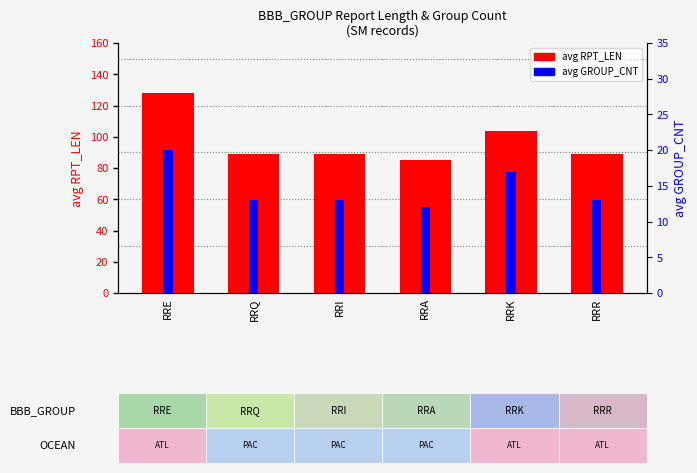

What position from the right is RRK?

2